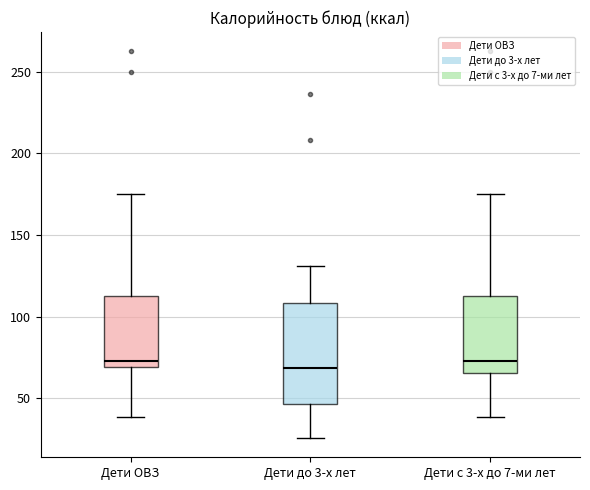

Comparing the boxes themselves (not the whiskers), which one is the tallest?

Дети до 3-х лет